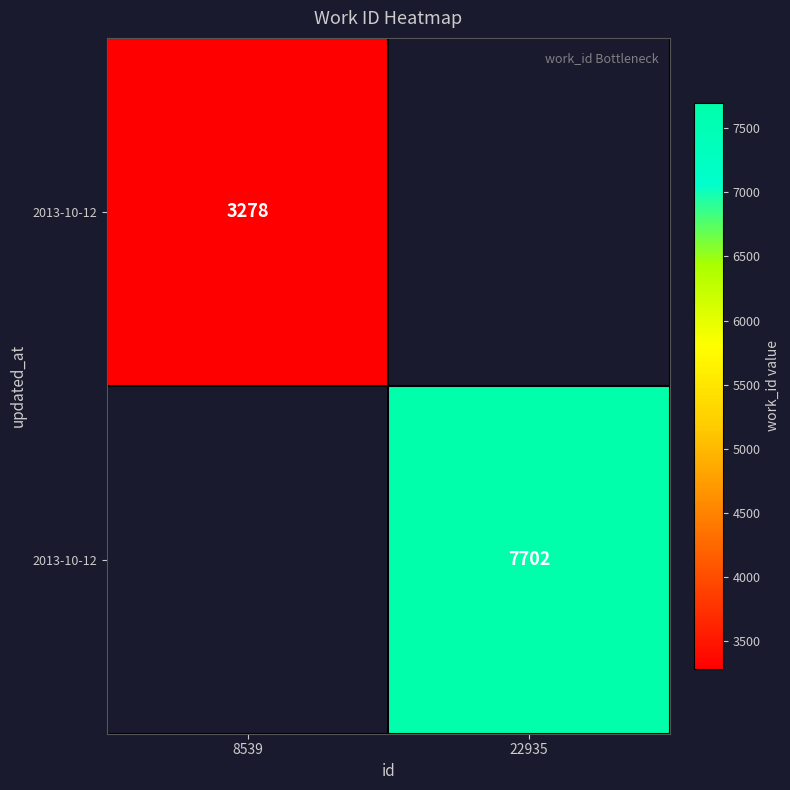

How many series are shown in this chart?

2